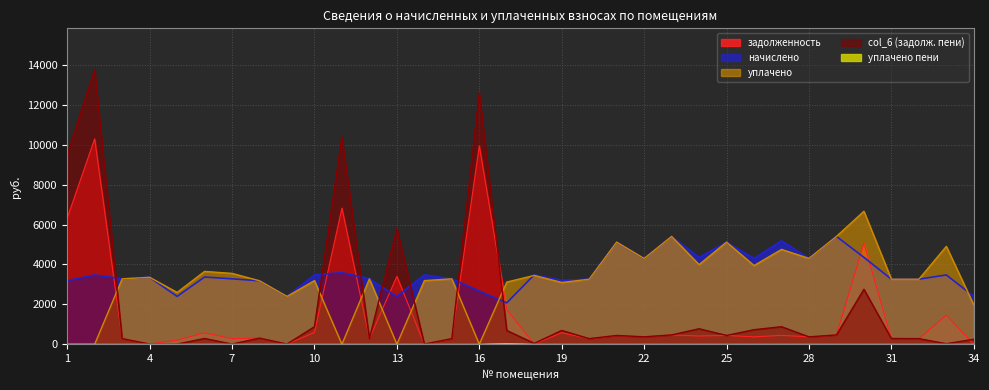

Where do уплачено and col_6 (задолж. пени) first cross each other?

2 and 3